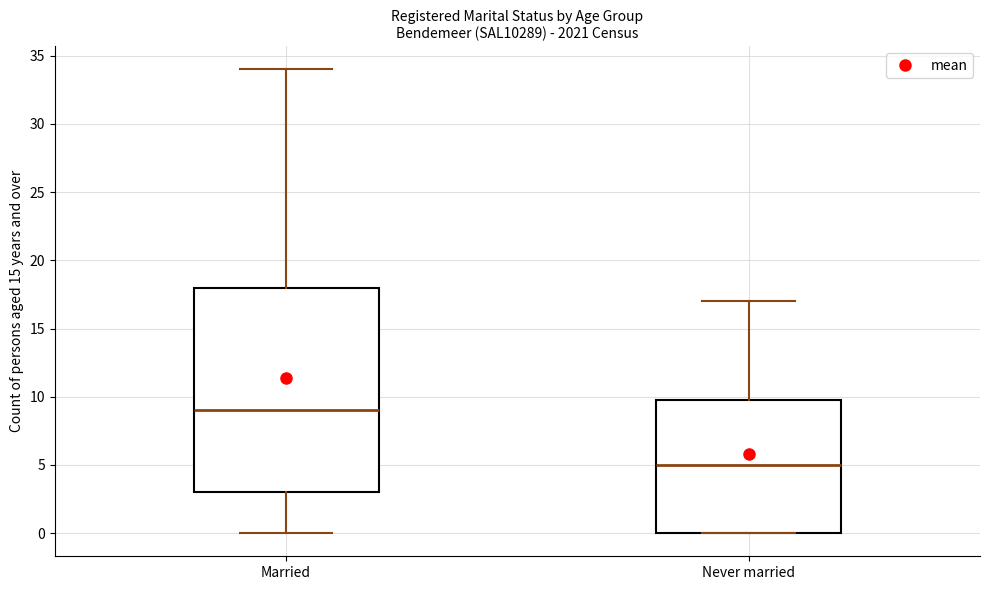

Which box's median line is the highest?

Married